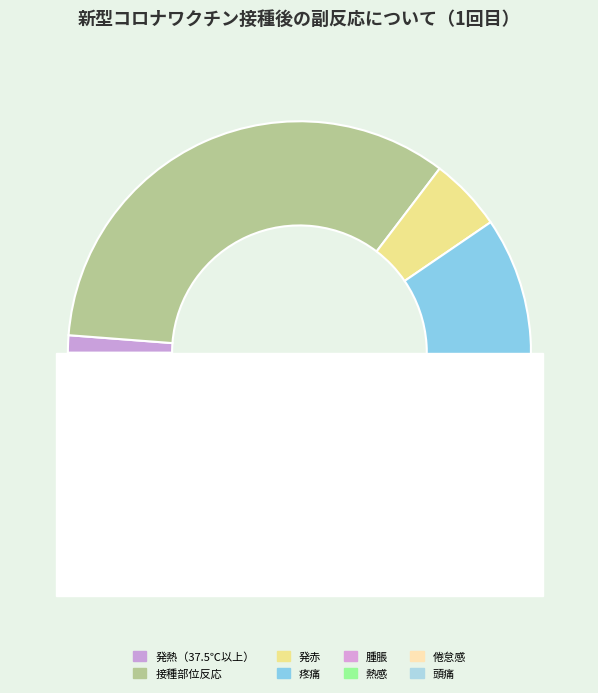

Rank the categories by value from highest to lowest.

接種部位反応, 疼痛, 倦怠感, 頭痛, 発赤, 熱感, 腫脹, 発熱（37.5℃以上）